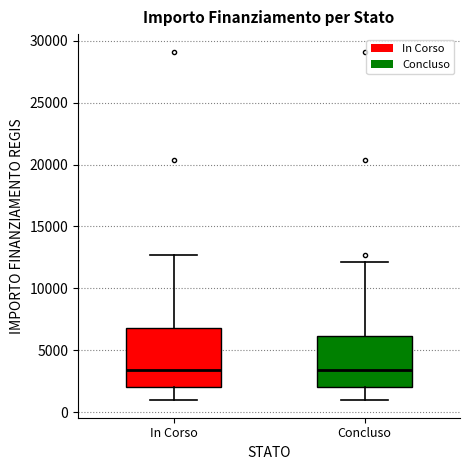

Reading left to right, read every box against the y-axis: the position of its median line, the range the box covers, and the ends of its whiskers. The values are not printed on the chart, so give them approximately, as read against the axis.

In Corso: median 3500, box 2000 to 7000, whiskers 1000 to 12500
Concluso: median 3500, box 2000 to 6000, whiskers 1000 to 12000